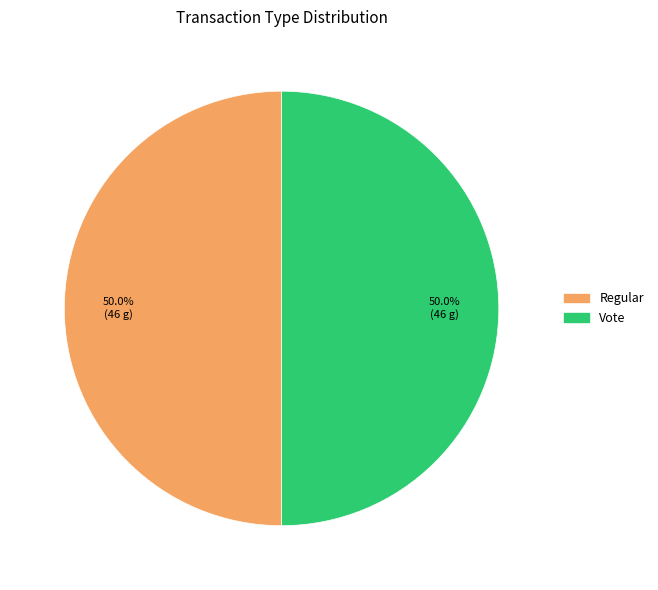

What is the ratio of the value at Vote to the value at Regular?

1.0